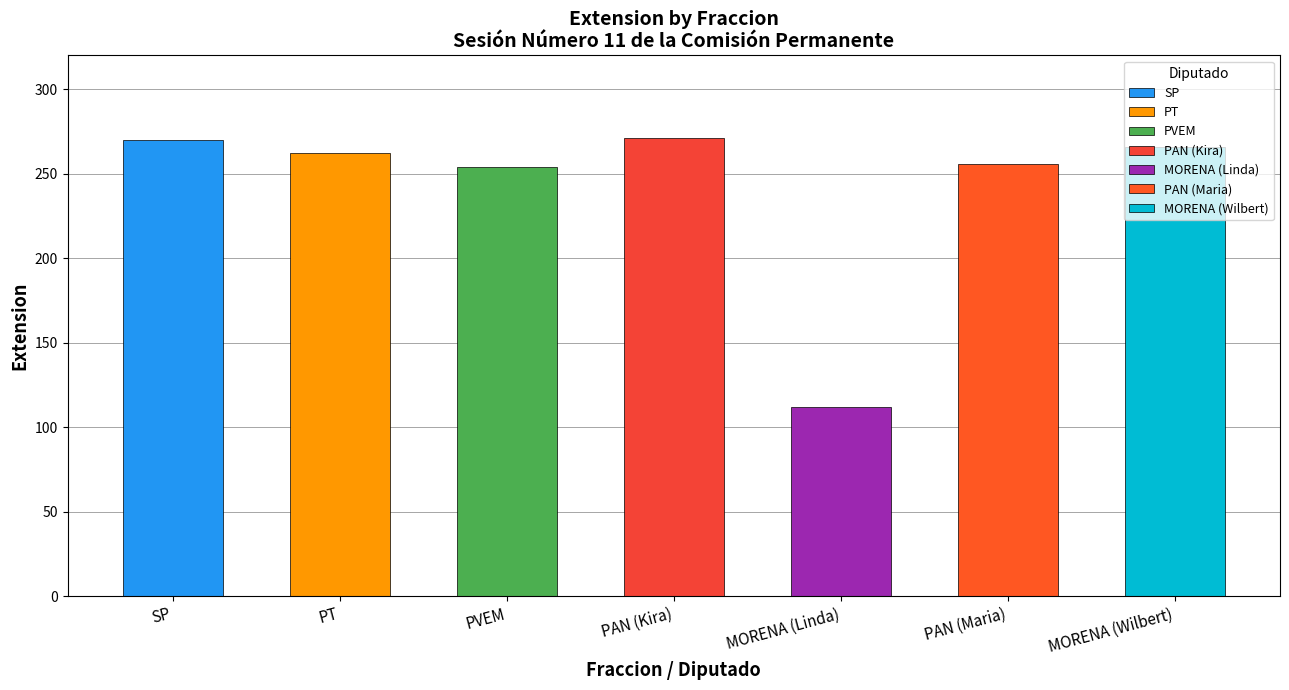

What is the difference between the values at MORENA and PT?

4